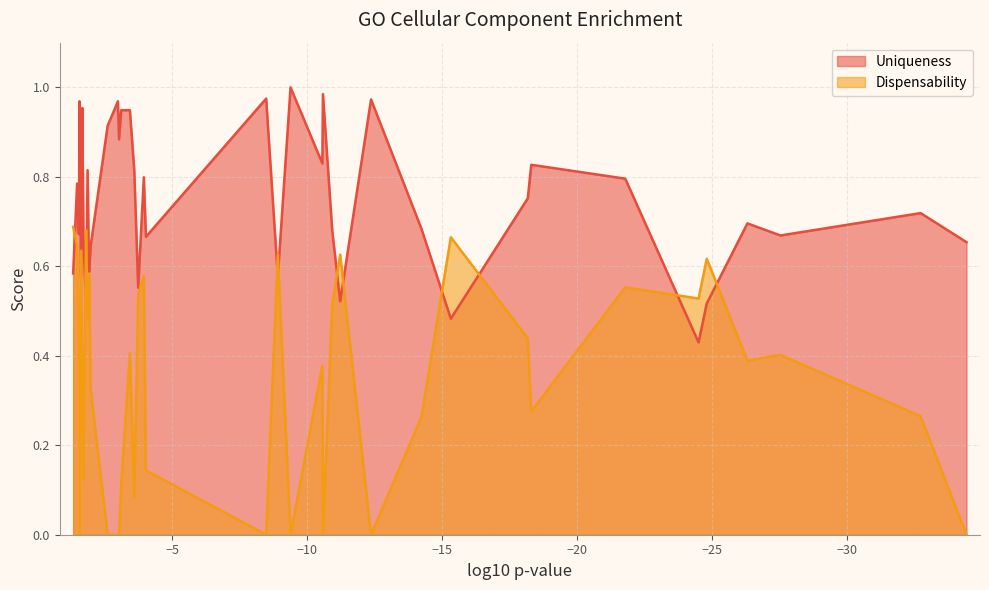

Does the chart have visible grid lines?

Yes